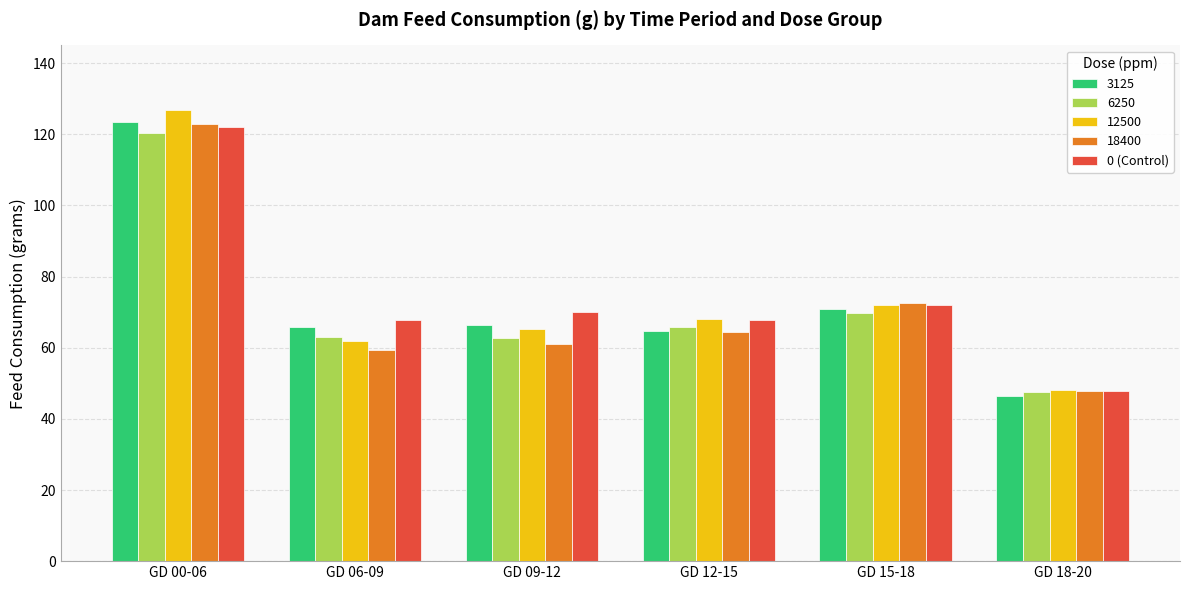

What is the total value across all series at GD 18-20?

237.6